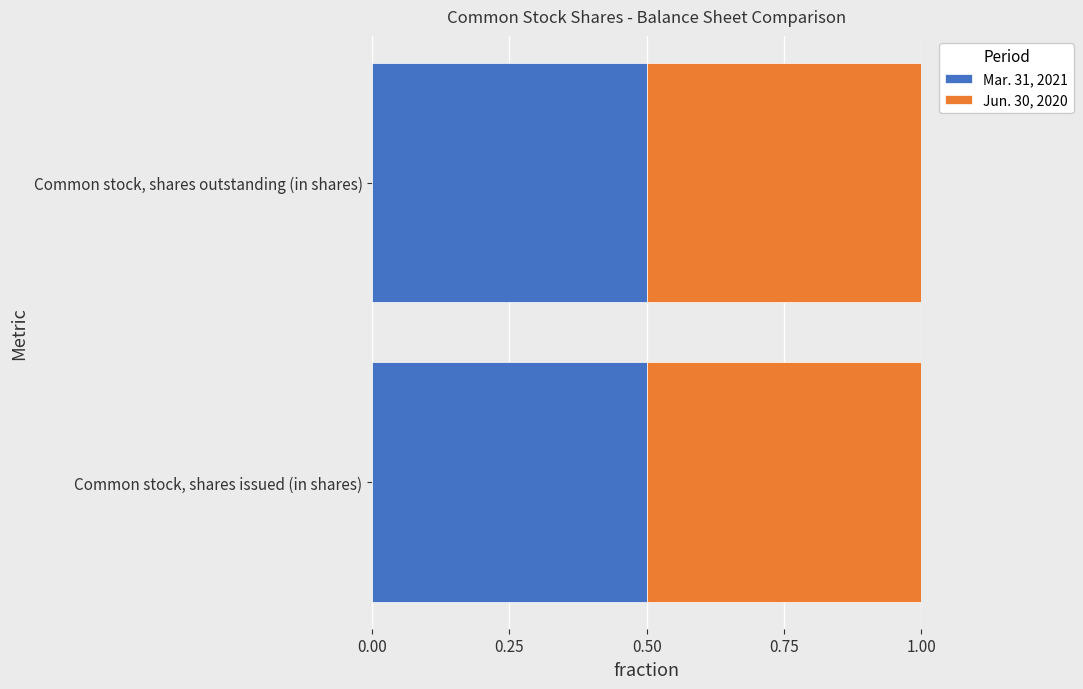

What is the label of the 2nd bar from the left?

Common stock, shares outstanding (in shares)